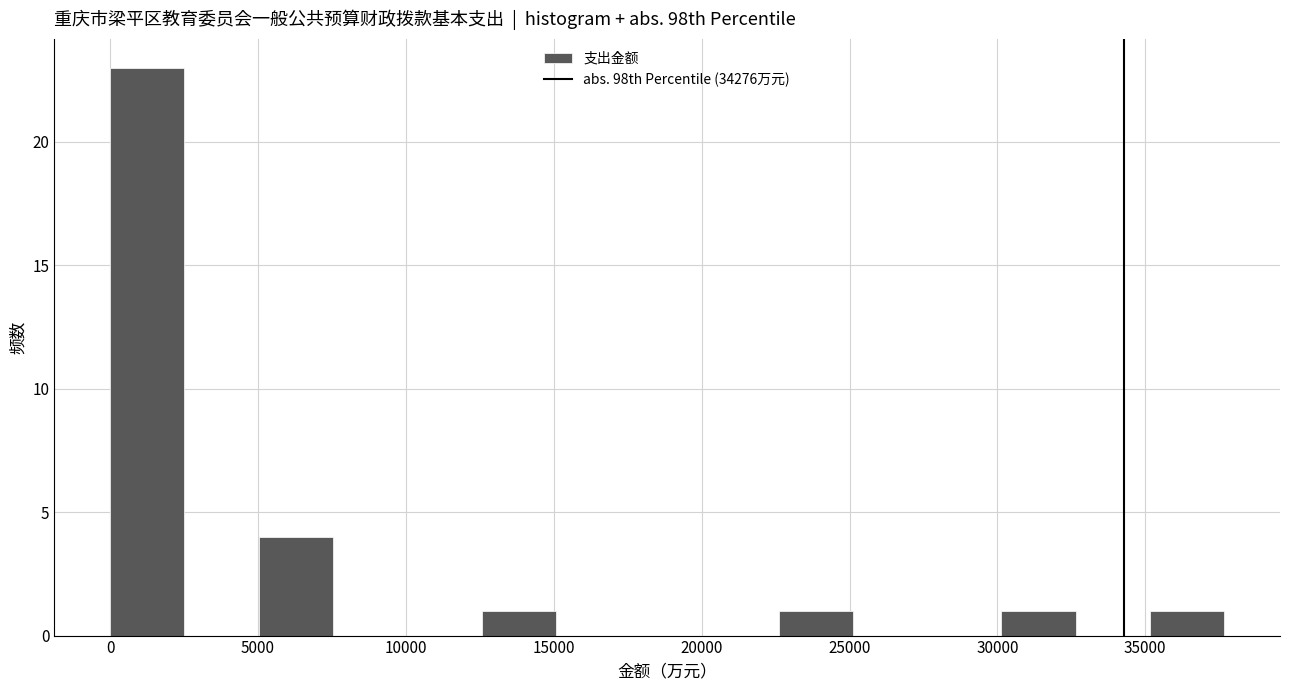

Which range on the x-axis has the tallest bar?

0 to 2500